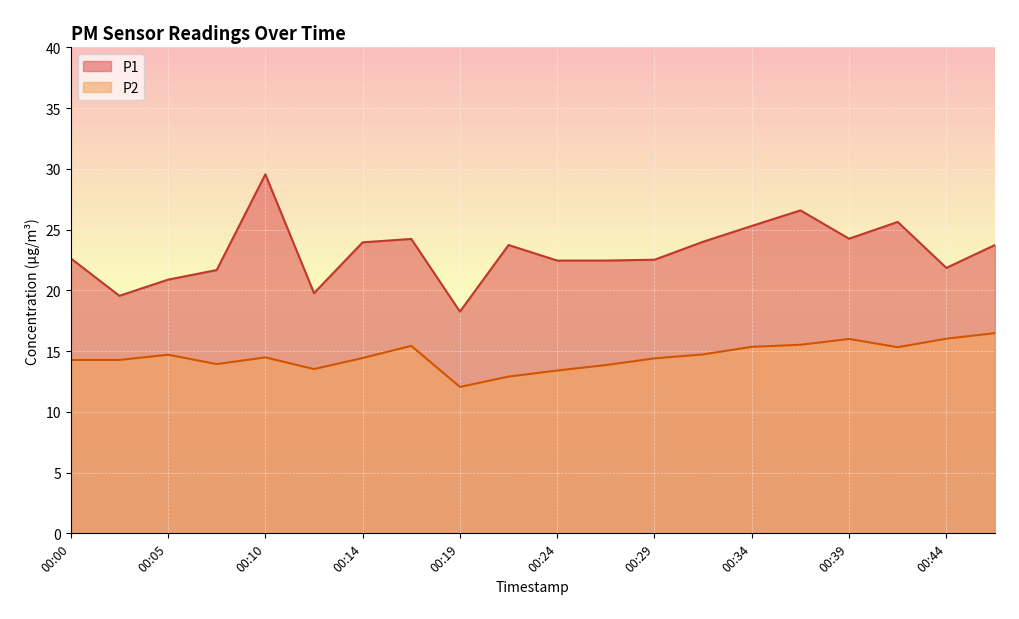

Reading right to left, what are all the values shown in this chart?

P1: 00:46=23.7	00:44=21.9	00:41=25.6	00:39=24.2	00:36=26.6	00:34=25.3	00:32=24.0	00:29=22.5	00:27=22.4	00:24=22.4	00:22=23.7	00:19=18.2	00:17=24.2	00:14=23.9	00:12=19.8	00:10=29.6	00:07=21.7	00:05=20.9	00:02=19.6	00:00=22.6
P2: 00:46=16.5	00:44=16.0	00:41=15.3	00:39=16.0	00:36=15.5	00:34=15.3	00:32=14.7	00:29=14.4	00:27=13.8	00:24=13.4	00:22=12.9	00:19=12.1	00:17=15.4	00:14=14.4	00:12=13.5	00:10=14.5	00:07=13.9	00:05=14.7	00:02=14.3	00:00=14.3